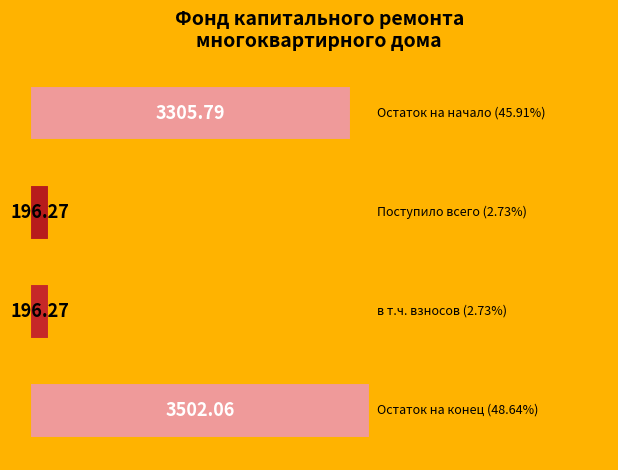

What is the sum of all values?

7200.4